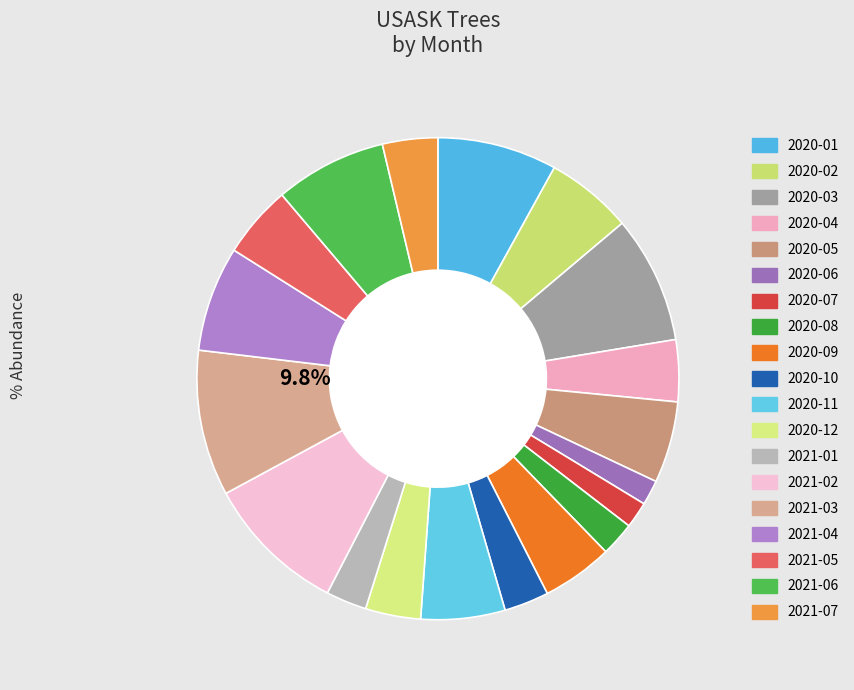

Is it true that 2021-07 is 9% of the pie?

False